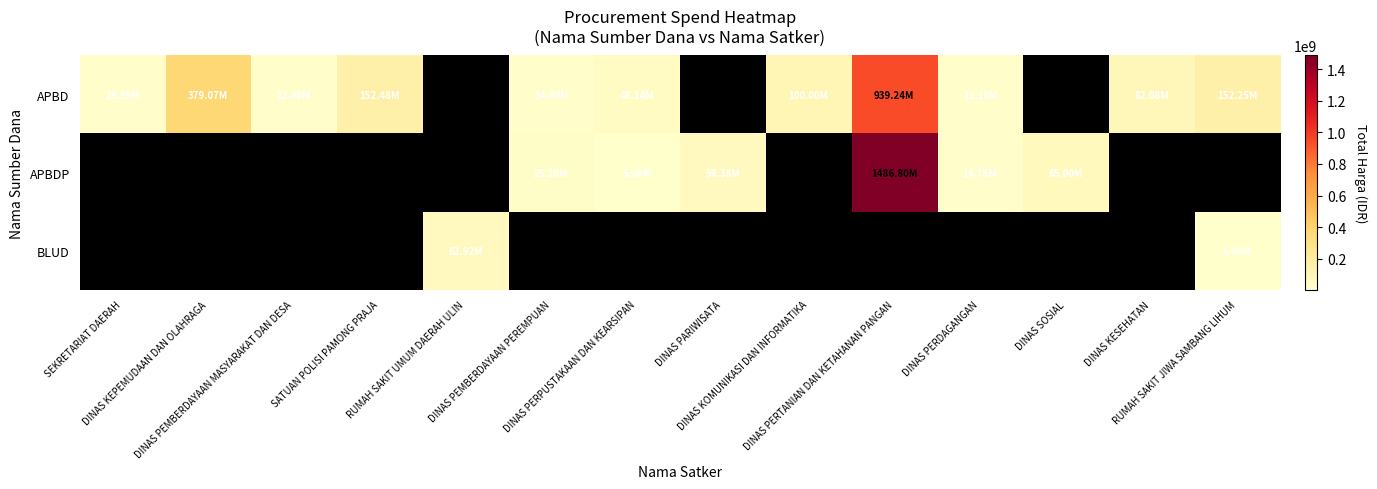

What value does the APBDP series have at DINAS PEMBERDAYAAN PEREMPUAN?

25200000.0